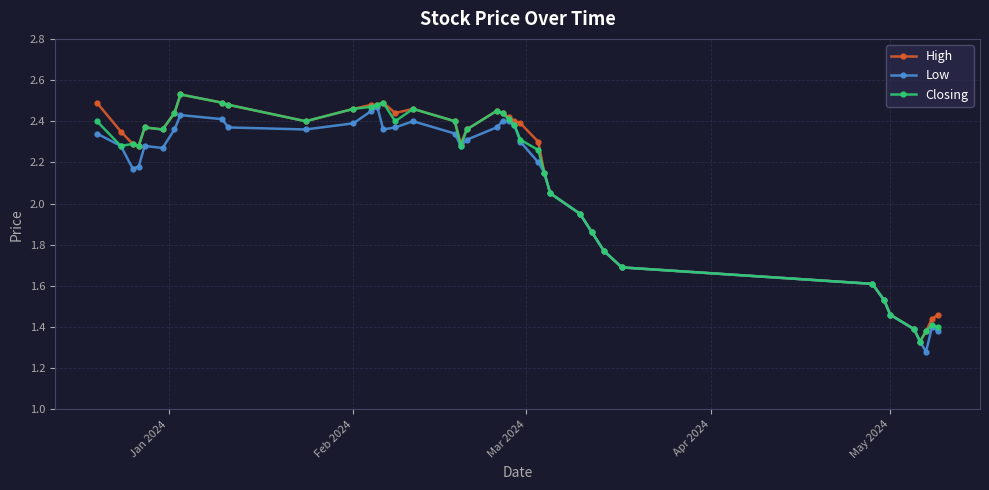

At how many categories does at least one series exceed 2?

28